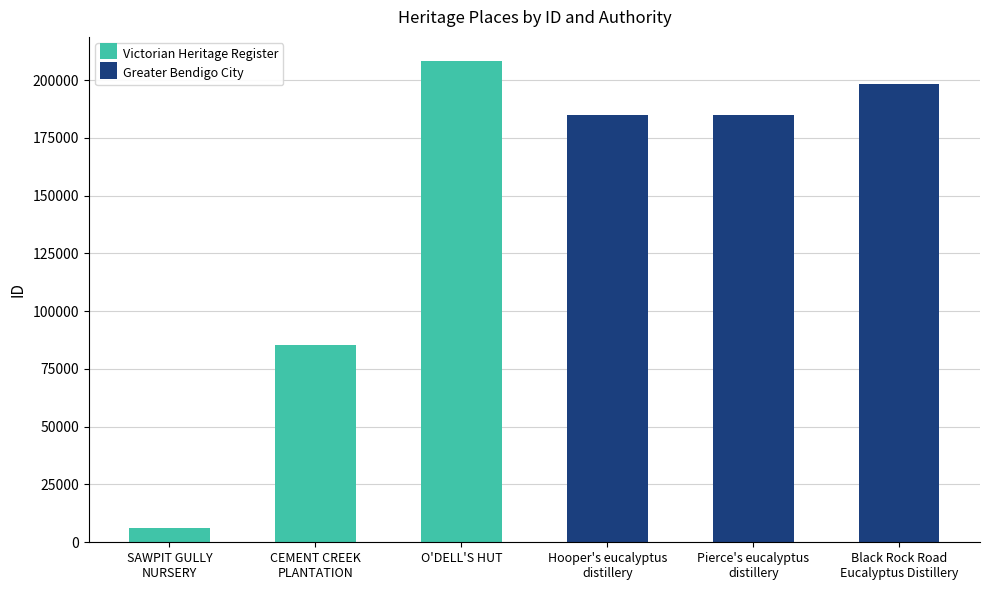

True or false: Victorian Heritage Register has a value of 85169 at O'DELL'S HUT.

False